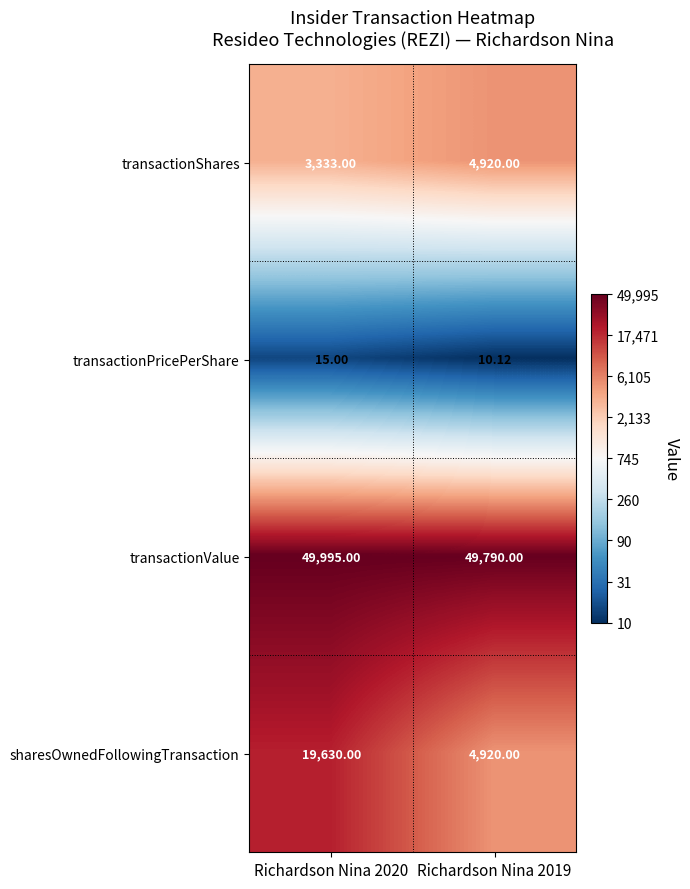

Which series has the largest range (max minus min)?

sharesOwnedFollowingTransaction